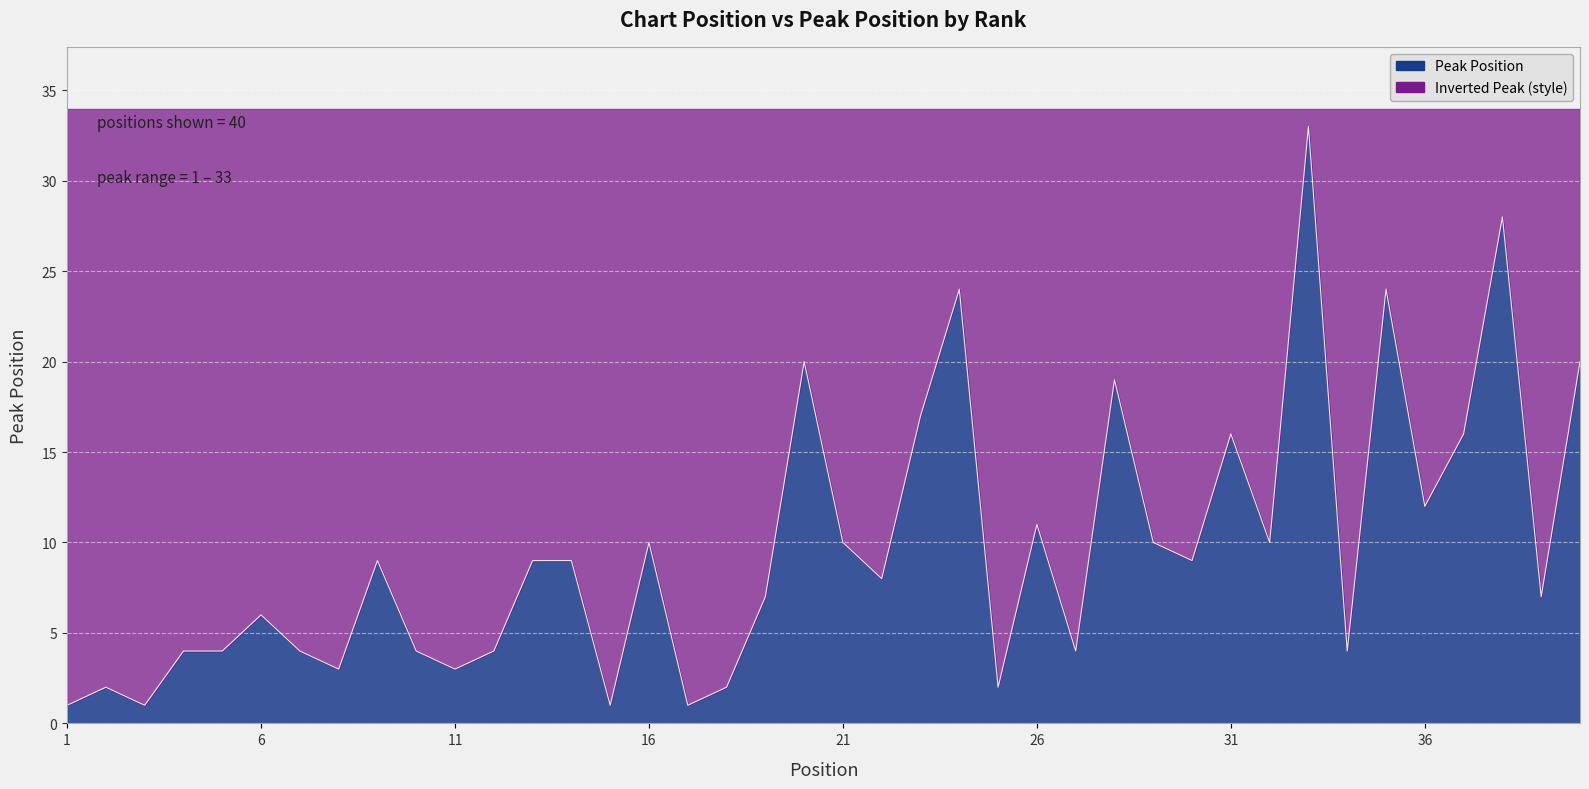

Rank the categories by value from highest to lowest.

33, 38, 24, 35, 20, 40, 28, 23, 31, 37, 36, 26, 16, 21, 29, 32, 9, 13, 14, 30, 22, 19, 39, 6, 4, 5, 7, 10, 12, 27, 34, 8, 11, 2, 18, 25, 1, 3, 15, 17